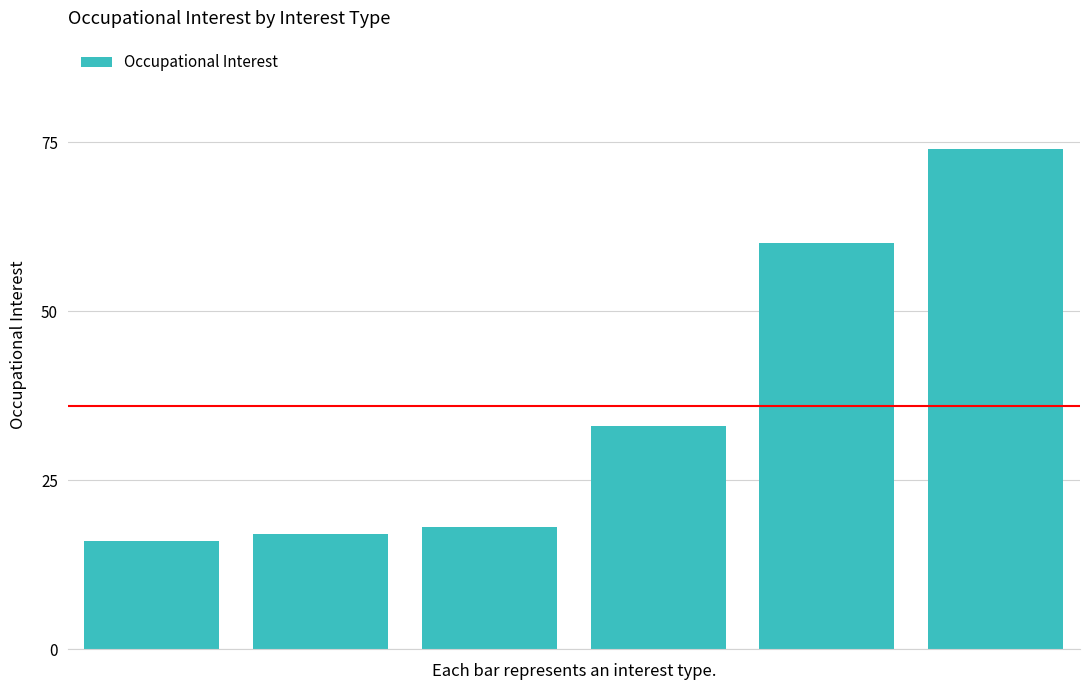

Reading left to right, transcribe all the data shown in this chart.

16	17	18	33	60	74